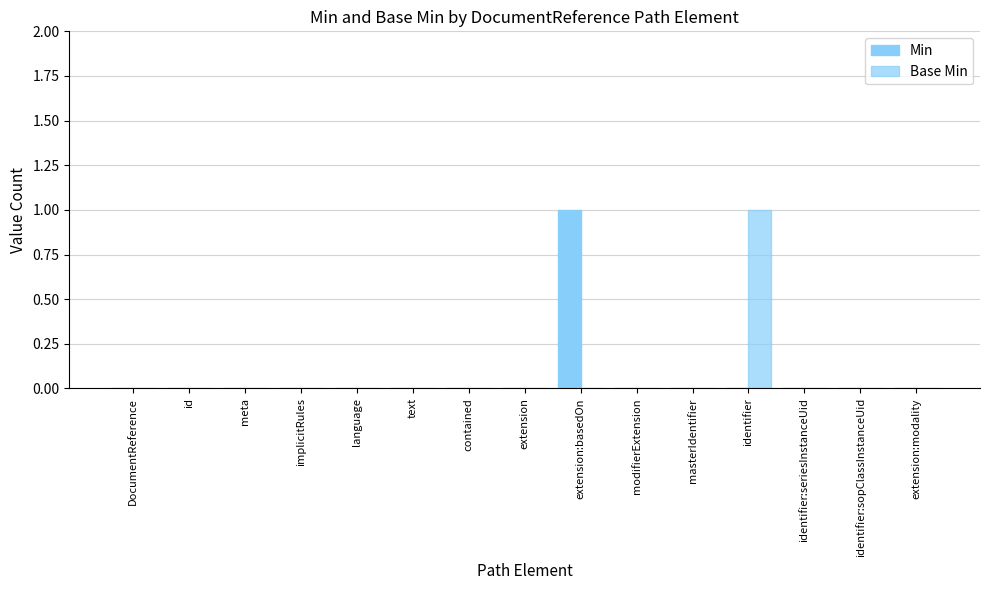

Which category has the lowest value across all series?

DocumentReference